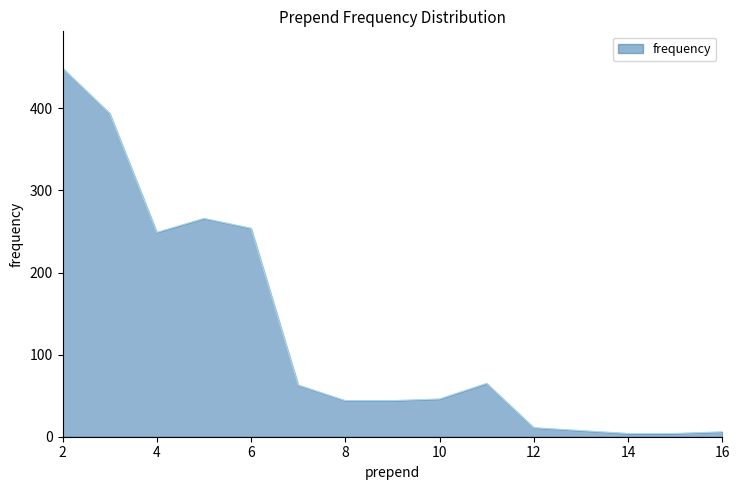

What is the greatest value displayed?

449